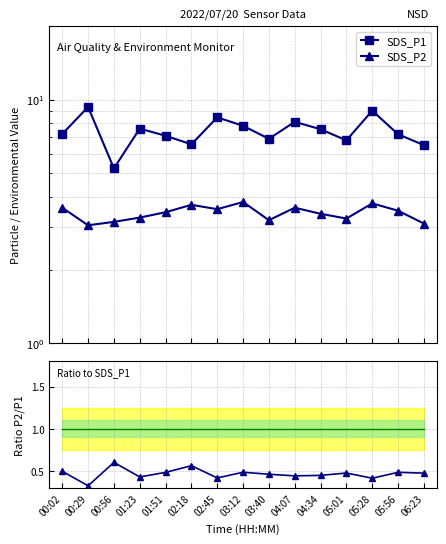

At which category is the sum across all series the highest?

05:28